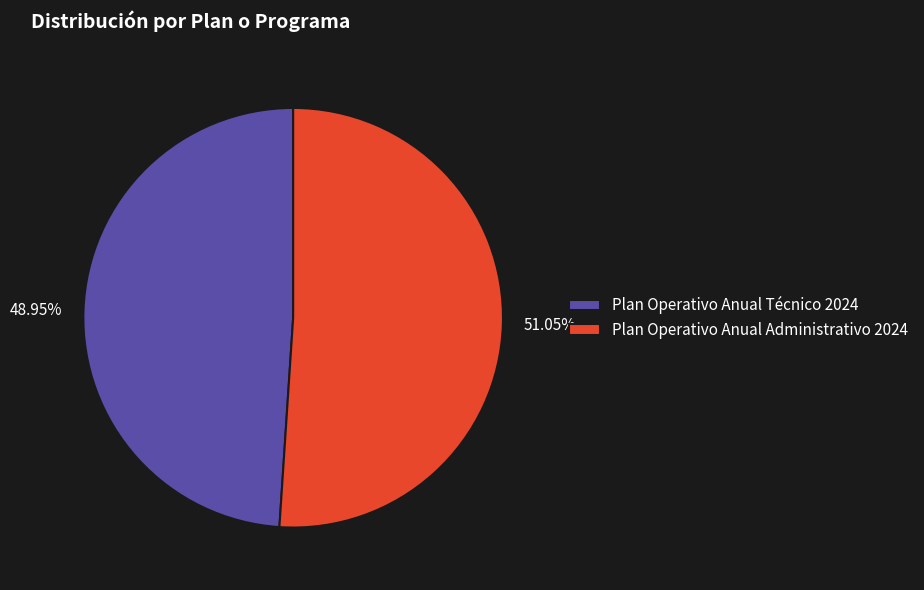

What is the ratio of the value at Plan Operativo Anual Técnico 2024 to the value at Plan Operativo Anual Administrativo 2024?

1.0